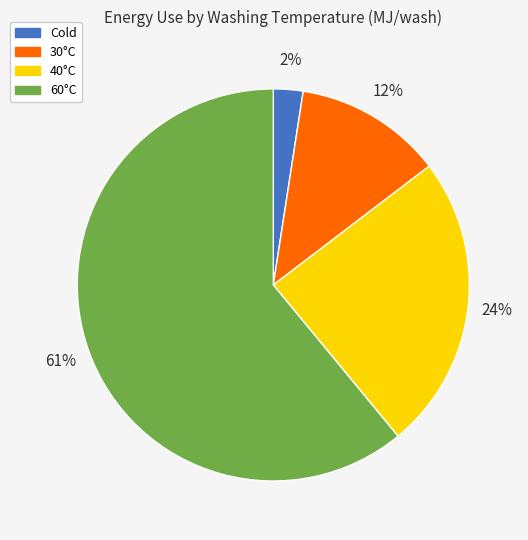

Is the sum of 60°C and 30°C greater than half?

Yes